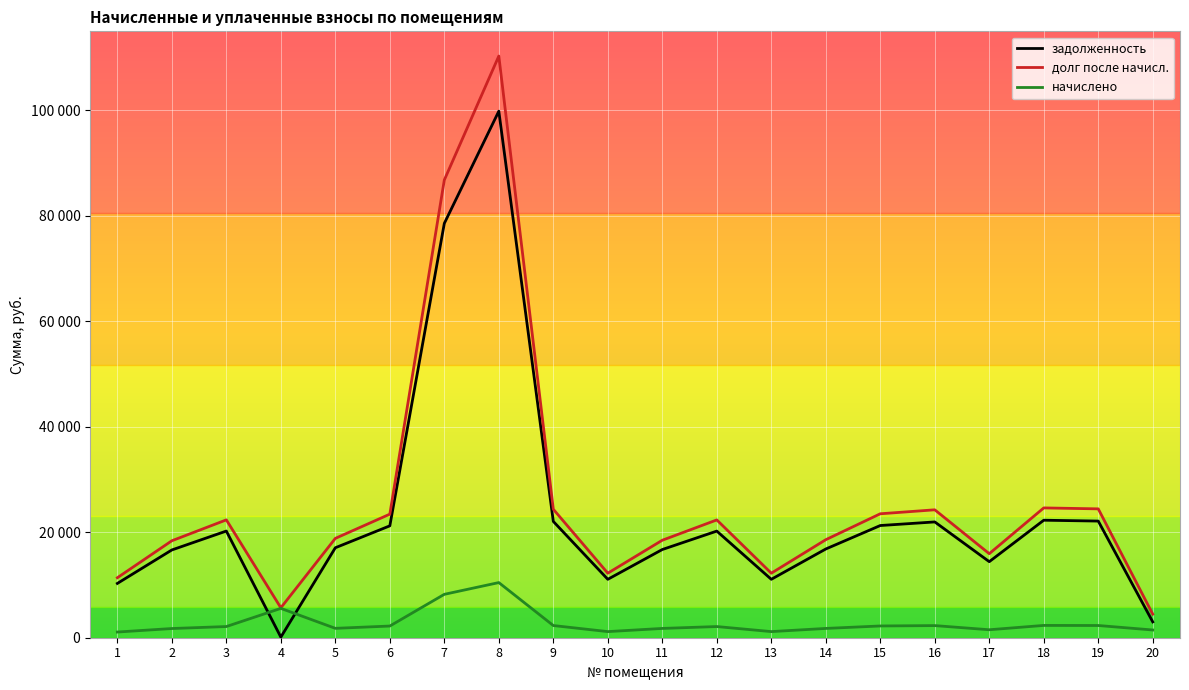

What is the spread (max minus min) of values at 19?

22121.6